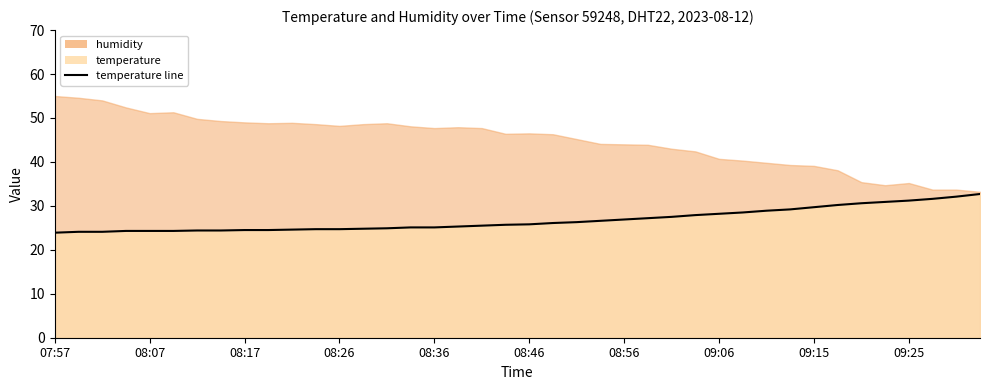

What is the change in value from 07:57 to 19?

+1.8